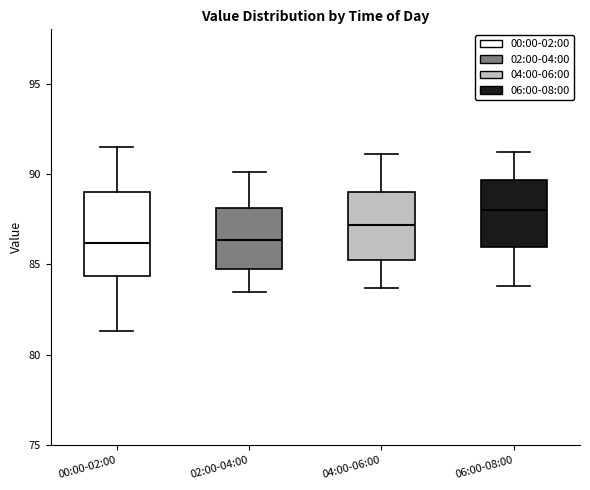

Reading left to right, read every box against the y-axis: the position of its median line, the range the box covers, and the ends of its whiskers. The values are not printed on the chart, so give them approximately, as read against the axis.

00:00-02:00: median 86.0, box 84.5 to 89.0, whiskers 81.5 to 91.5
02:00-04:00: median 86.5, box 85.0 to 88.0, whiskers 83.5 to 90.0
04:00-06:00: median 87.0, box 85.5 to 89.0, whiskers 83.5 to 91.0
06:00-08:00: median 88.0, box 86.0 to 89.5, whiskers 84.0 to 91.0